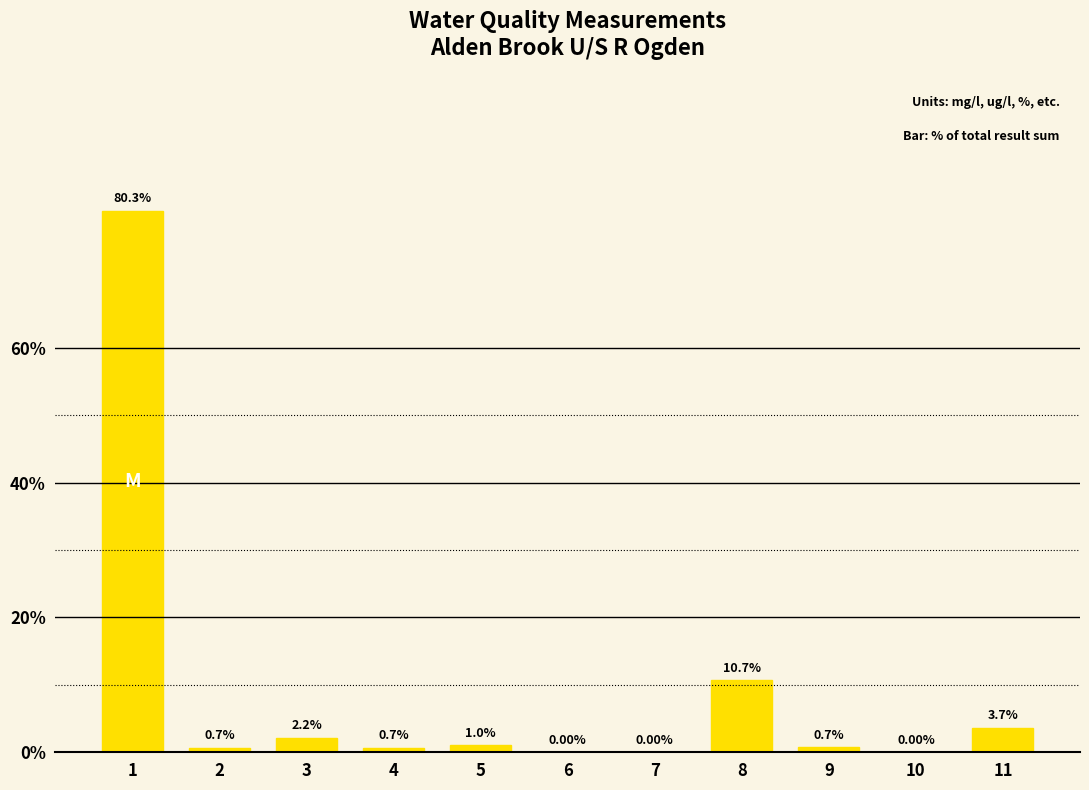

At which label is the value closest to 40?

8